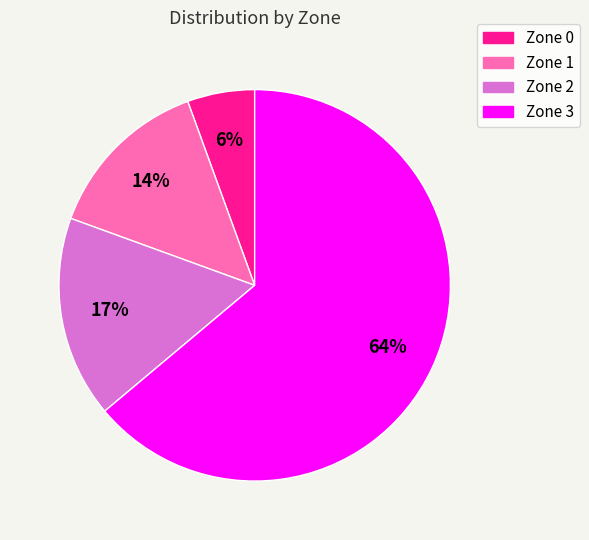

Which has a higher value, Zone 1 or Zone 3?

Zone 3